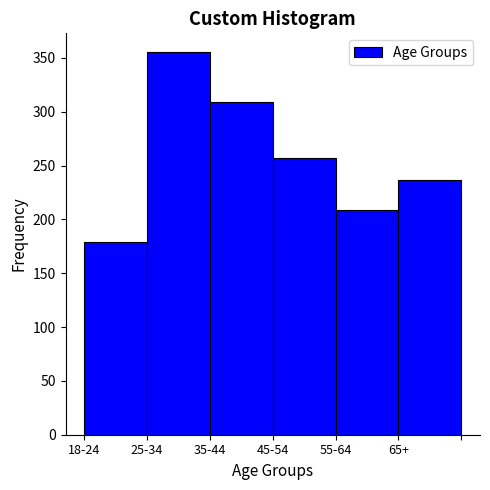

Reading left to right, transcribe all the data shown in this chart.

18-24=179	25-34=355	35-44=309	45-54=257	55-64=209	65+=237